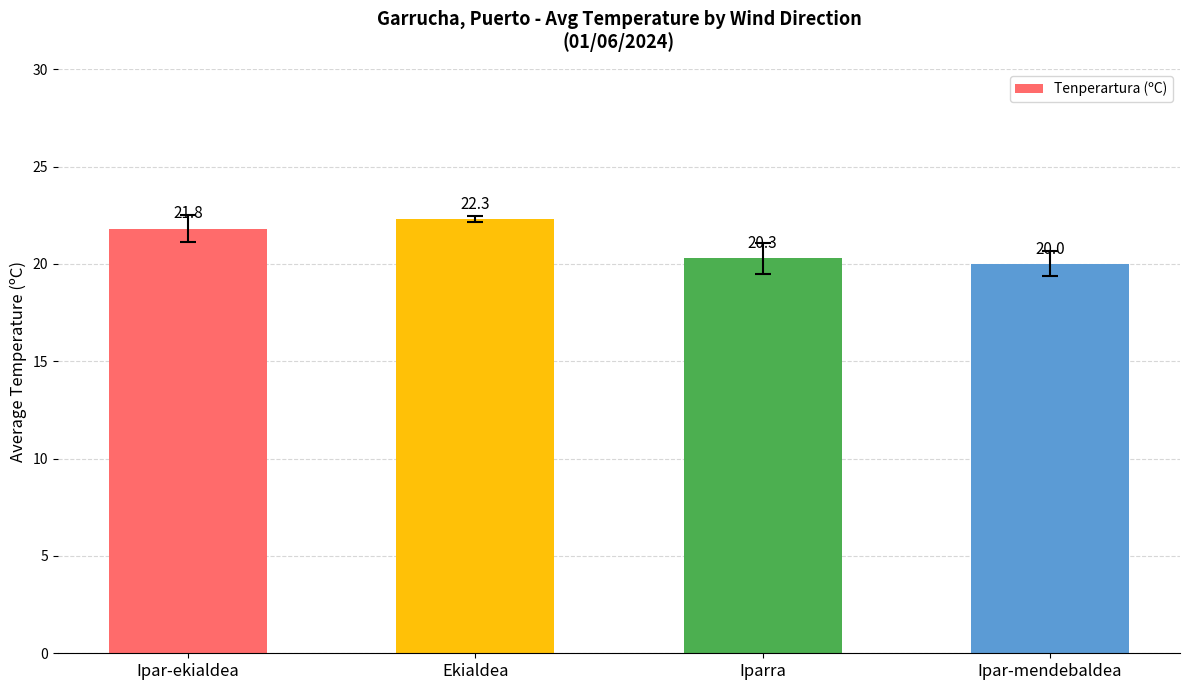

What is the smallest value displayed?

20.0